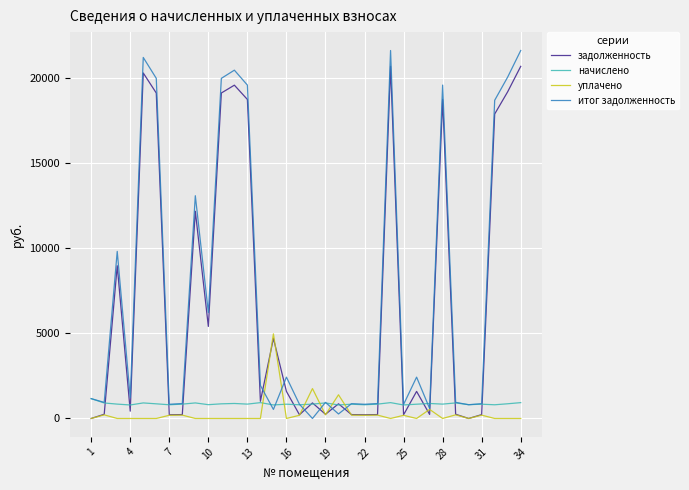

Which series has the widest spread of values?

итог задолженность